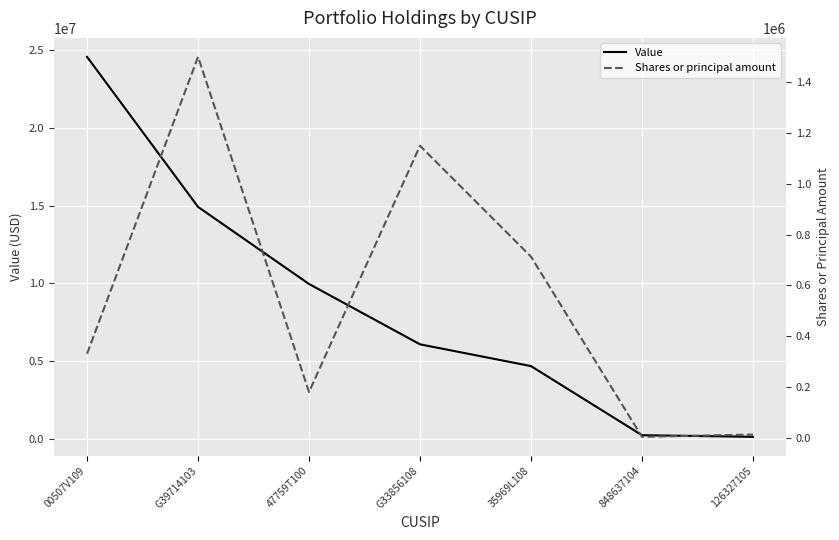

Reading right to left, what are all the values shown in this chart?

Value: 120000	226000	4670000	6071000	9952000	14910000	24562000
Shares or principal amount: 12000	3000	713000	1149800	179674	1500000	330400